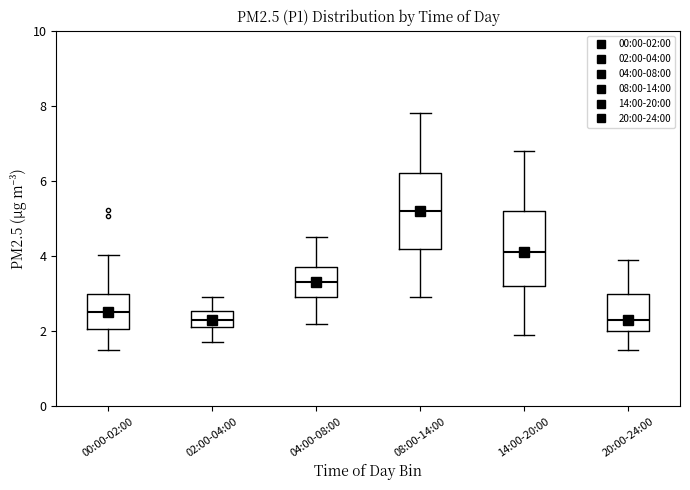

Reading left to right, transcribe this box plot: for each box, give where its median line is, the range the box spans, and where its two whiskers end, as read against the y-axis. The values are not printed on the chart, so give them approximately, as read against the axis.

00:00-02:00: median 2.6, box 2.0 to 3.0, whiskers 1.6 to 4.0
02:00-04:00: median 2.4, box 2.2 to 2.6, whiskers 1.8 to 3.0
04:00-08:00: median 3.4, box 3.0 to 3.8, whiskers 2.2 to 4.6
08:00-14:00: median 5.2, box 4.2 to 6.2, whiskers 3.0 to 7.8
14:00-20:00: median 4.2, box 3.2 to 5.2, whiskers 2.0 to 6.8
20:00-24:00: median 2.4, box 2.0 to 3.0, whiskers 1.6 to 4.0